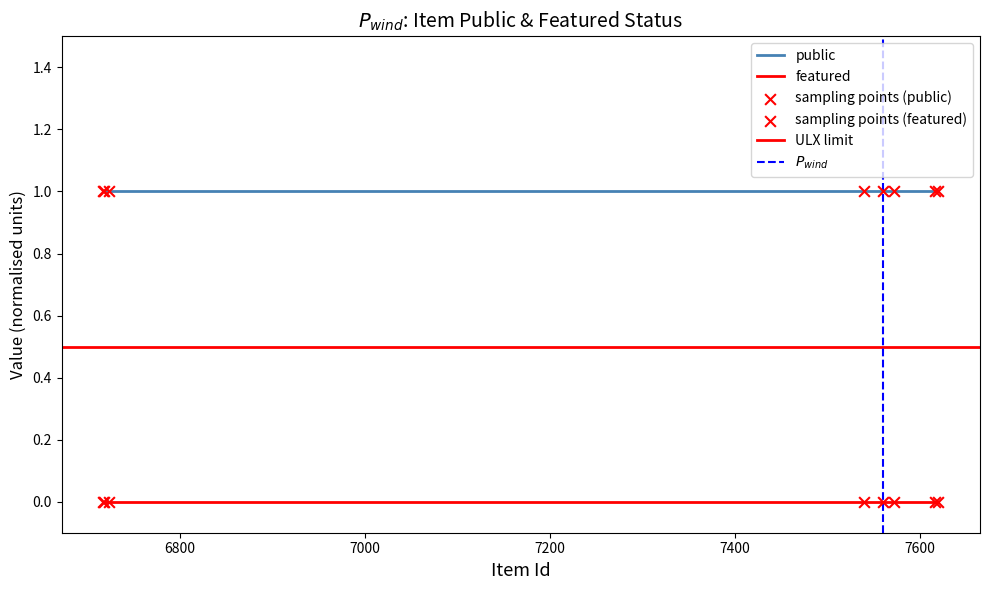

Which series reaches the minimum Y coordinate?

featured